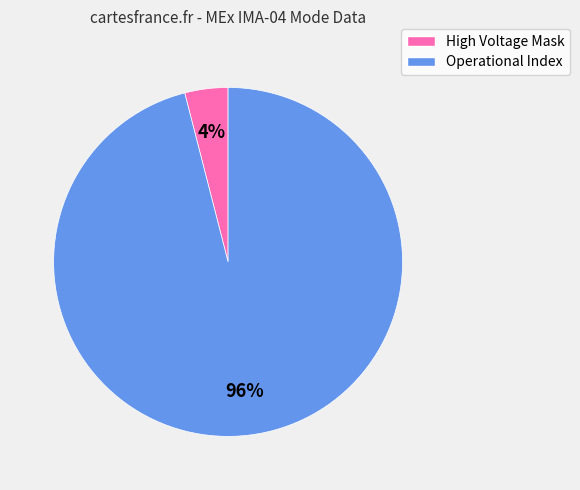

Is there any slice that represents more than half of the pie?

Yes